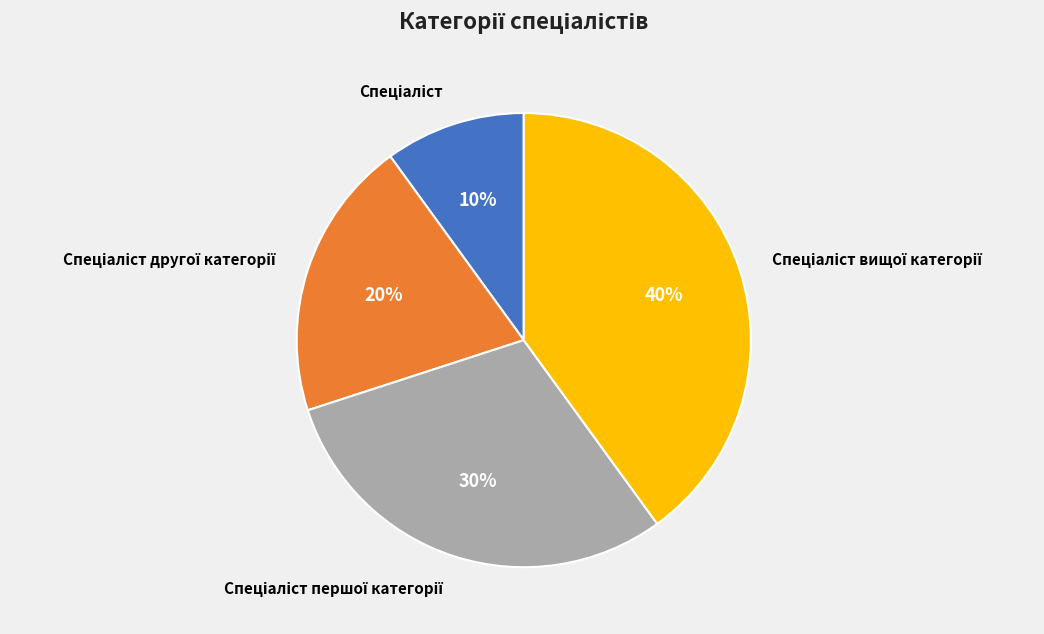

Does any single category account for the majority?

No